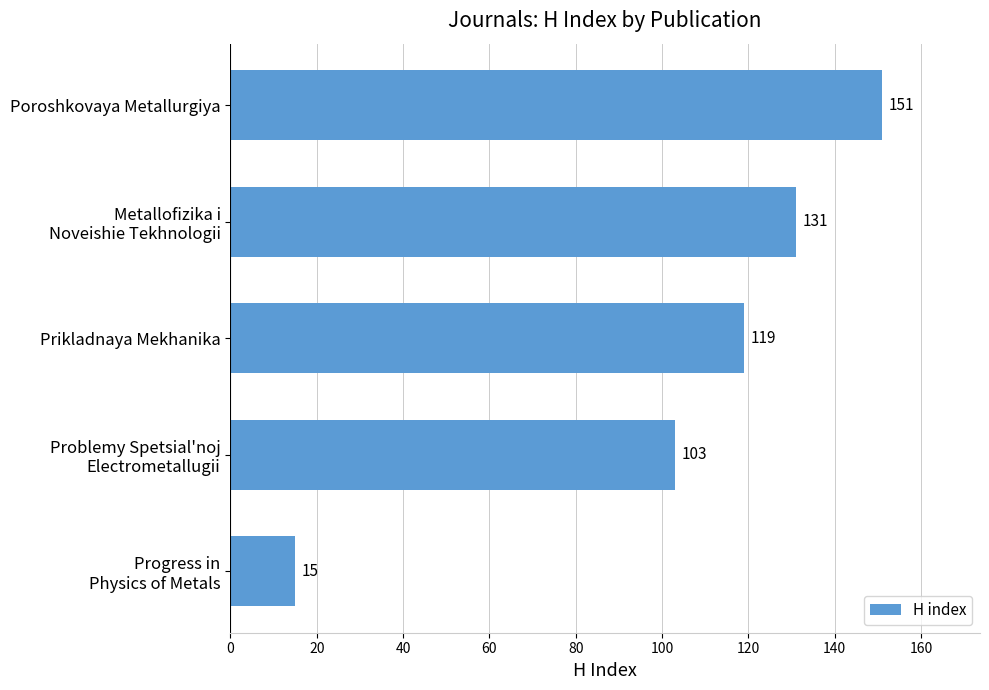

Count the number of categories in the chart.

5